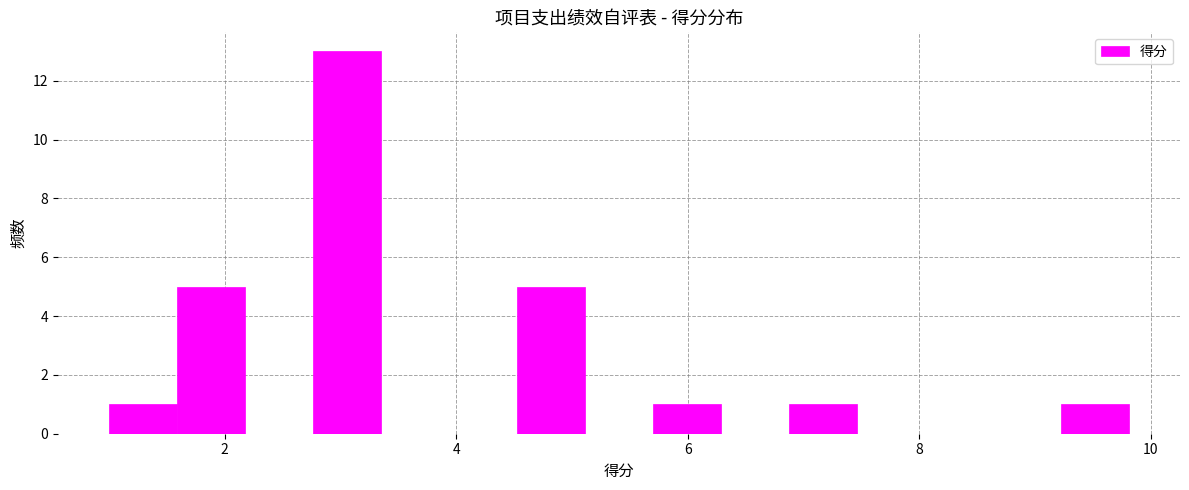

Read against the x-axis, roughly where is the centre of the tallest bar?

3.0